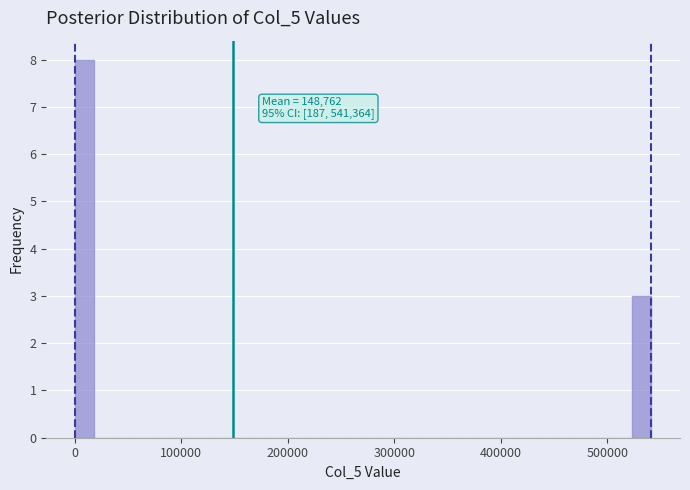

Around what value on the x-axis is the tallest bar? Give the approximate position of its centre, as read against the axis.

10000